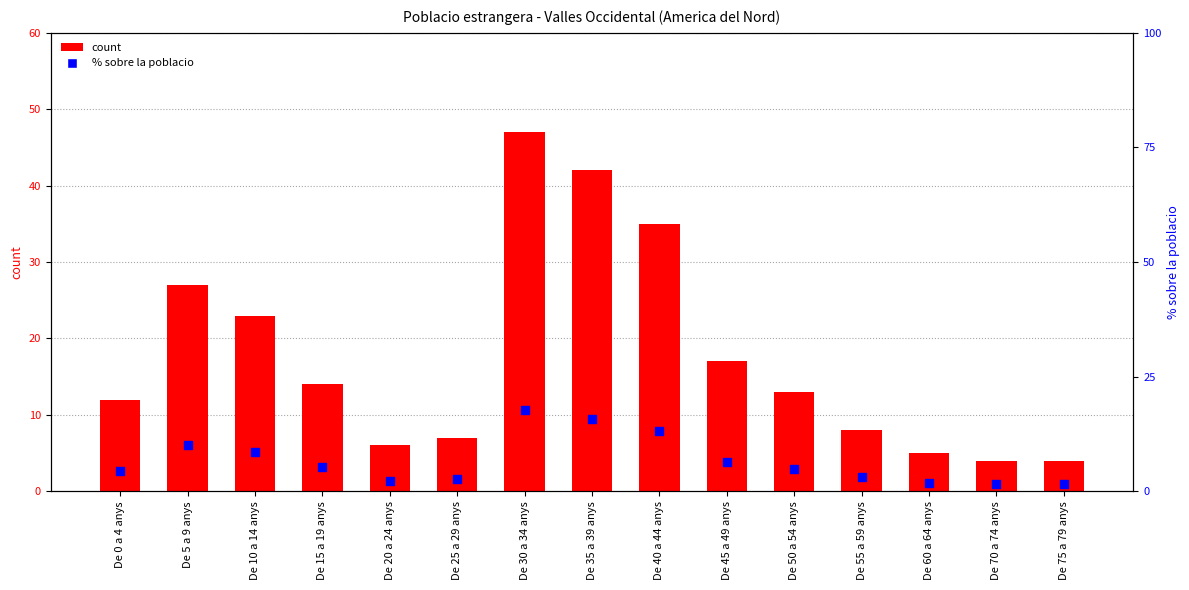

Is the value of count at De 20 a 24 anys greater than the value of % sobre la poblacio at De 55 a 59 anys?

Yes